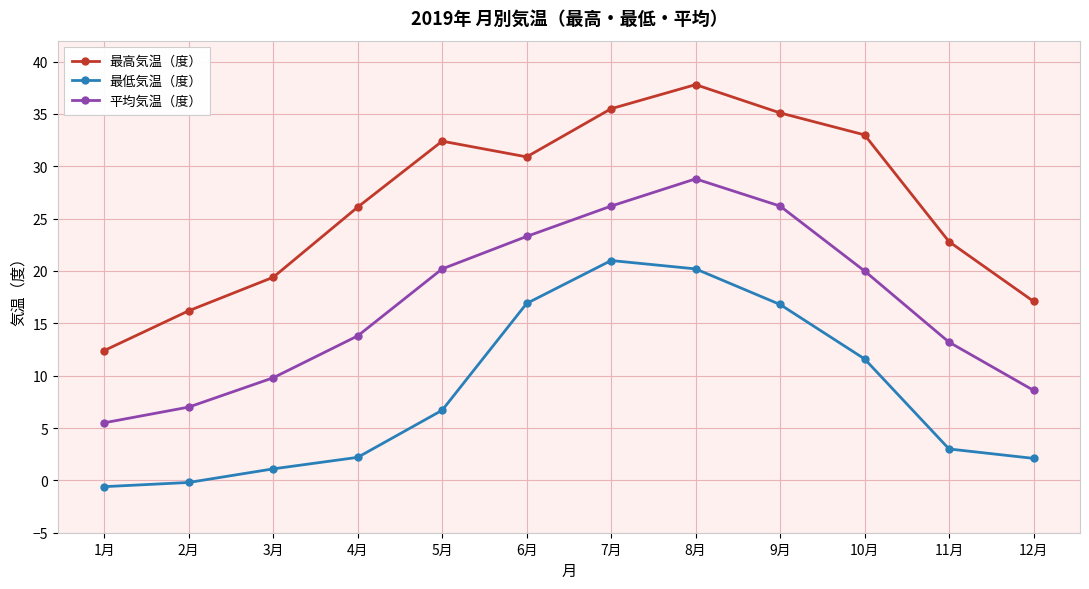

What is the value of the 平均気温（度） point at the 9th from the left?

26.2